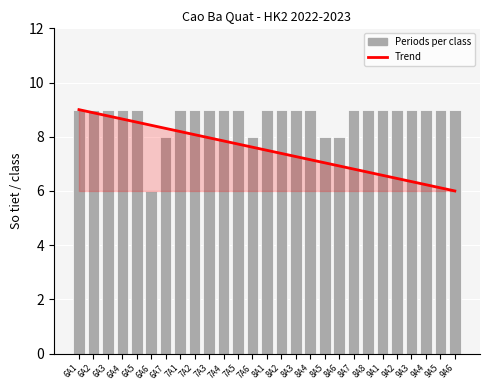

Are the bars horizontal?

No